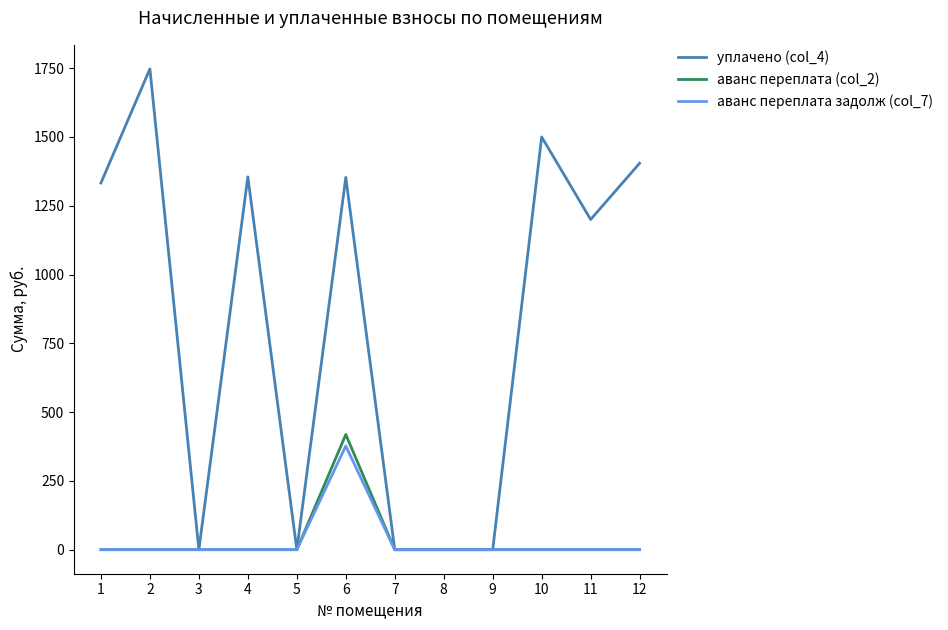

Which label corresponds to the largest value in the chart?

2